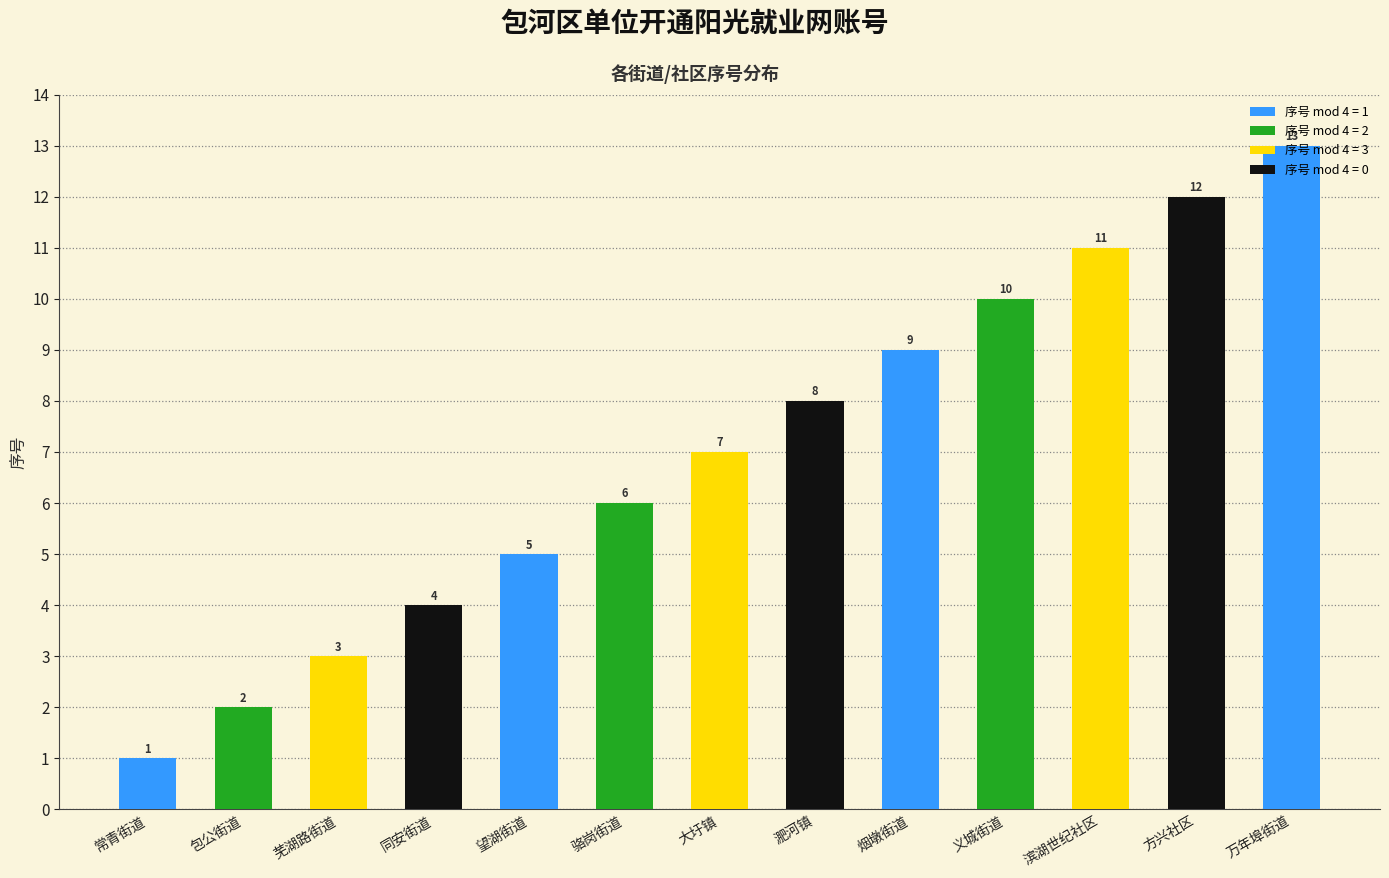

Does the chart contain any negative values?

No